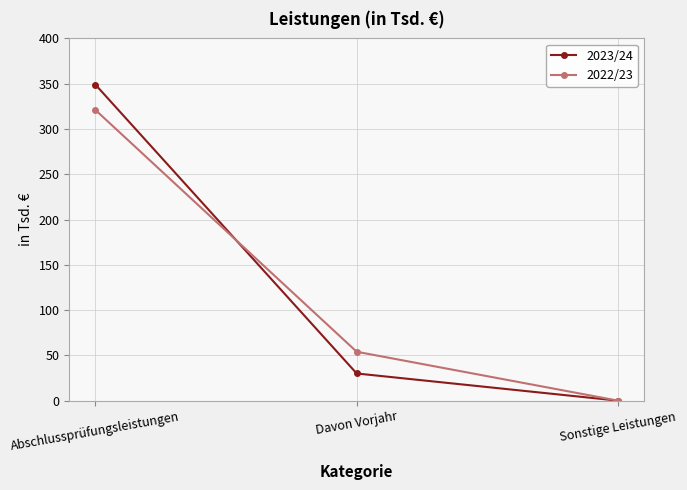

Where does the 2023/24 series first go above 30?

Abschlussprüfungsleistungen